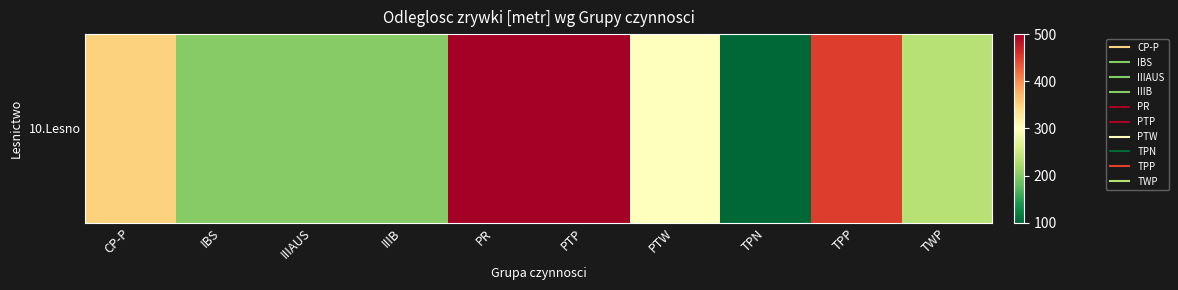

At which category does the chart reach its peak across all series?

PR